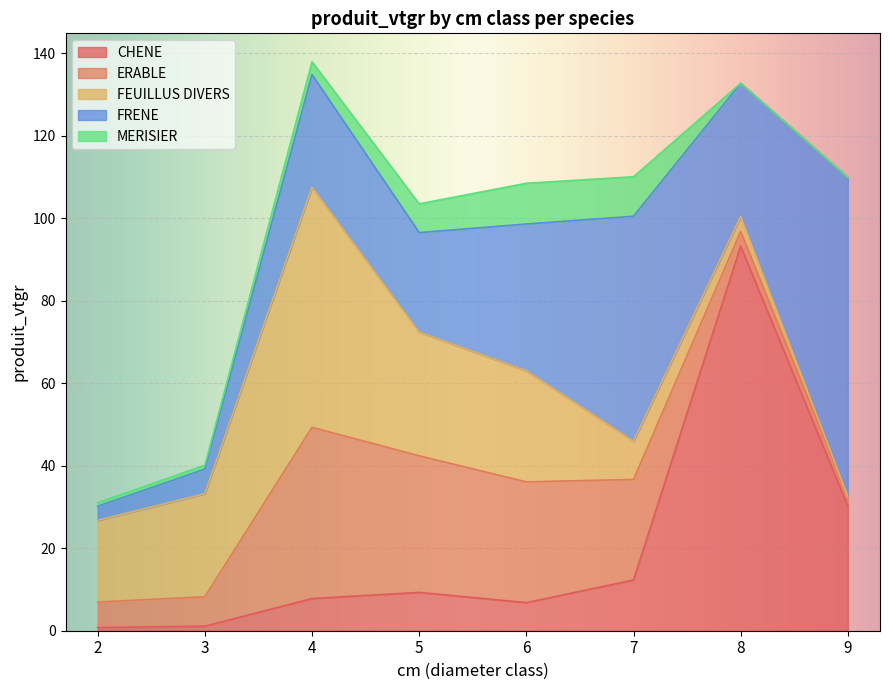

The MERISIER series shows 3.1 at 4. True or false?

True